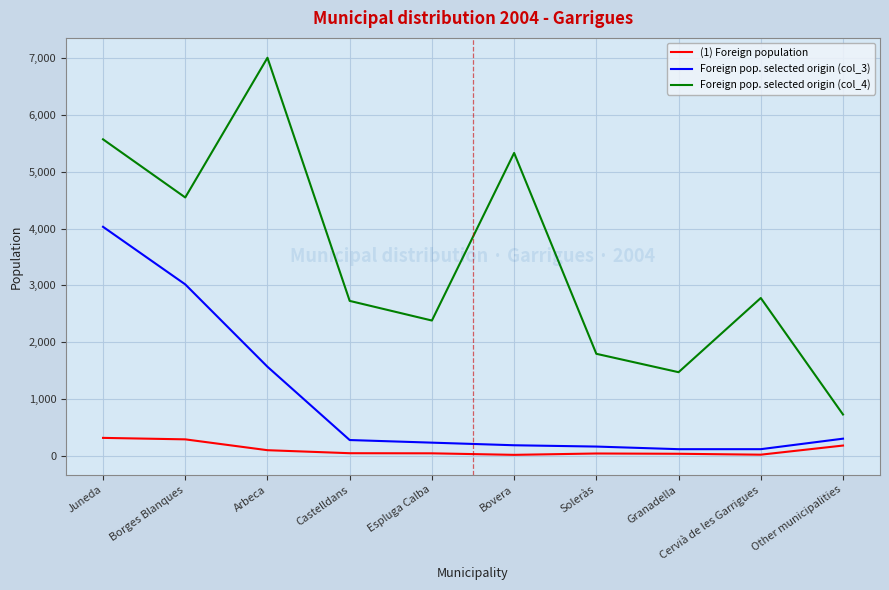

True or false: (1) Foreign population and Foreign pop. selected origin (col_4) intersect in this chart.

False